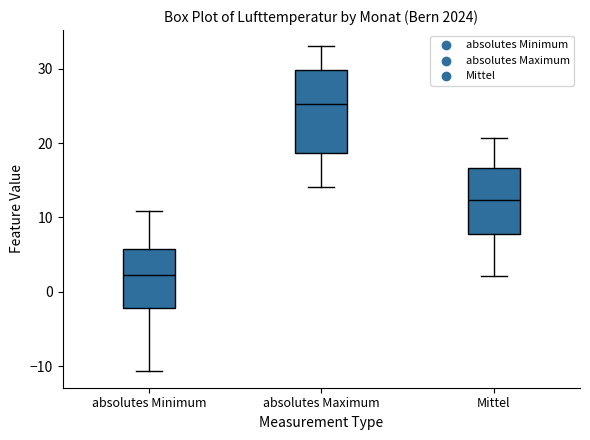

Which box's median line is the lowest?

absolutes Minimum